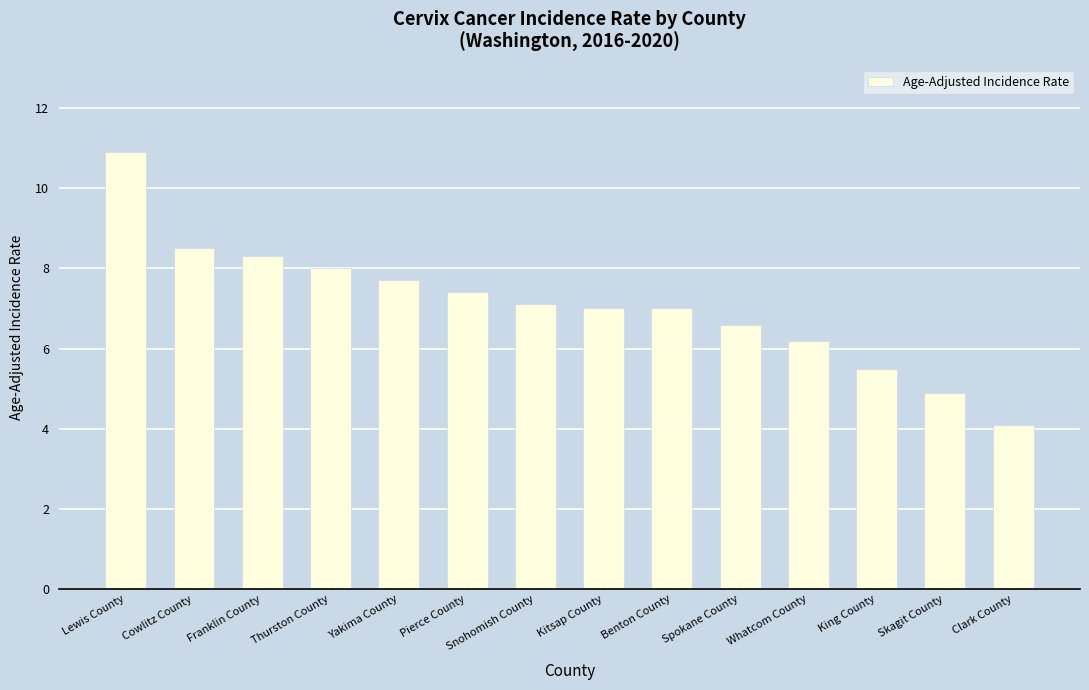

Which label corresponds to the smallest value in the chart?

Clark County